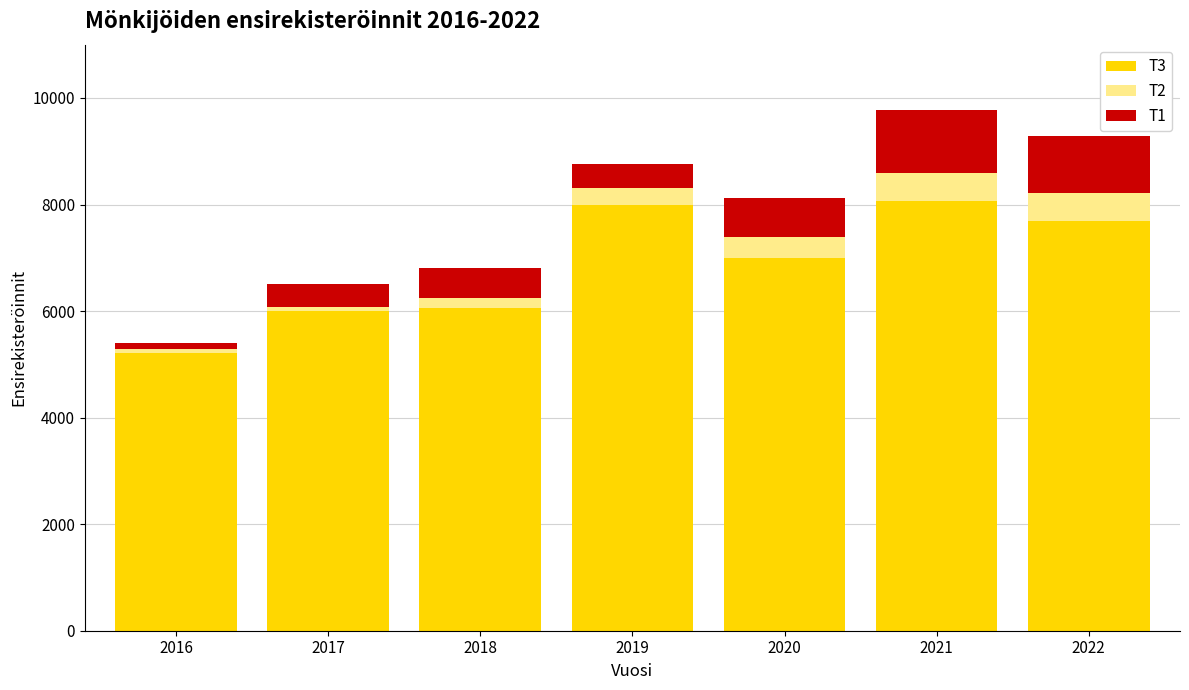

True or false: T3 has a value of 2613 at 2018.

False